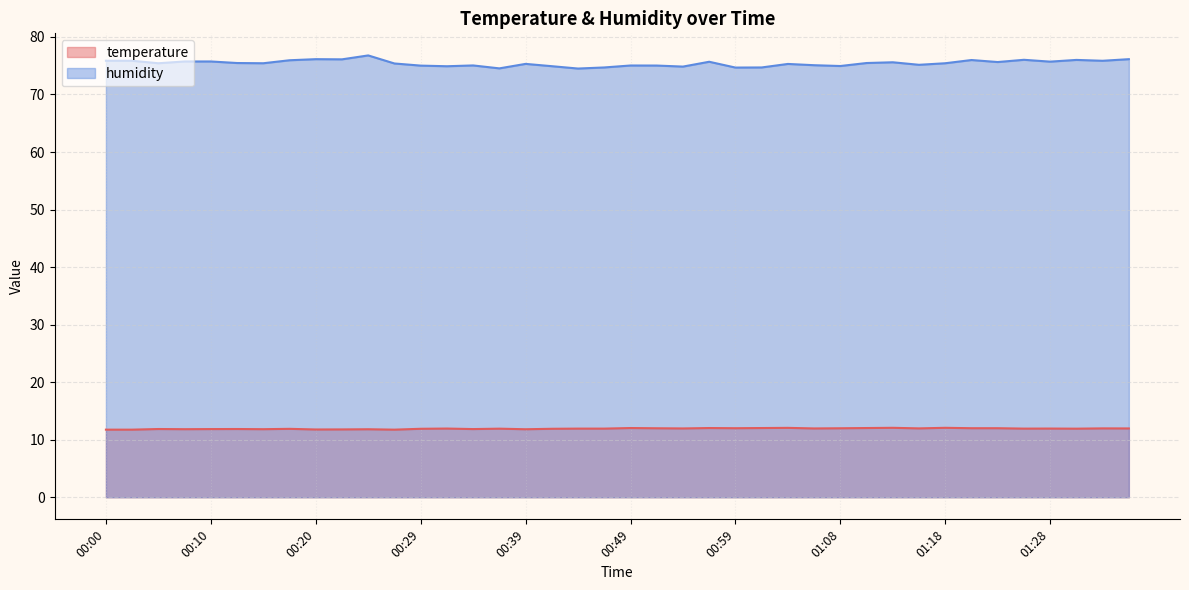

What is the spread (max minus min) of values at 01:04?

63.2